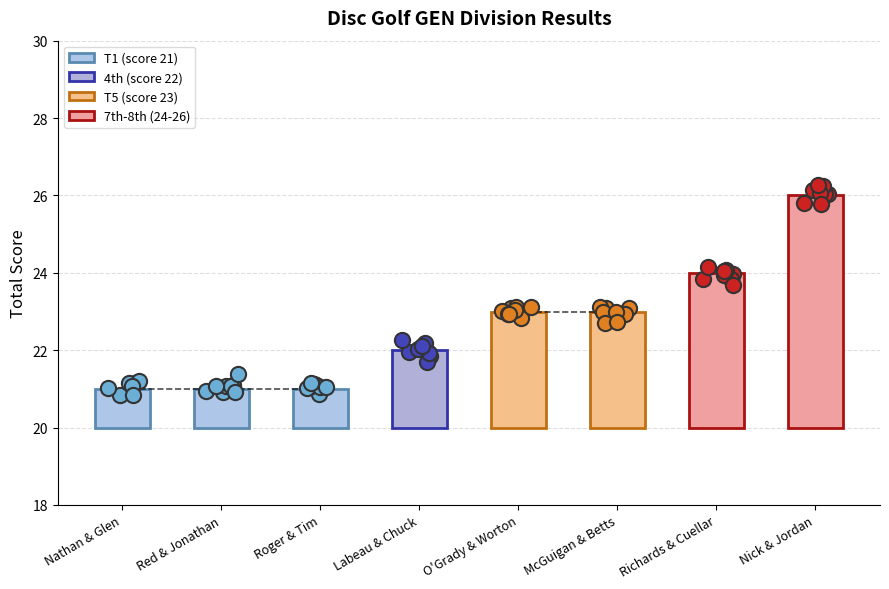

What is the change in value from Red & Jonathan to Labeau & Chuck?

+1